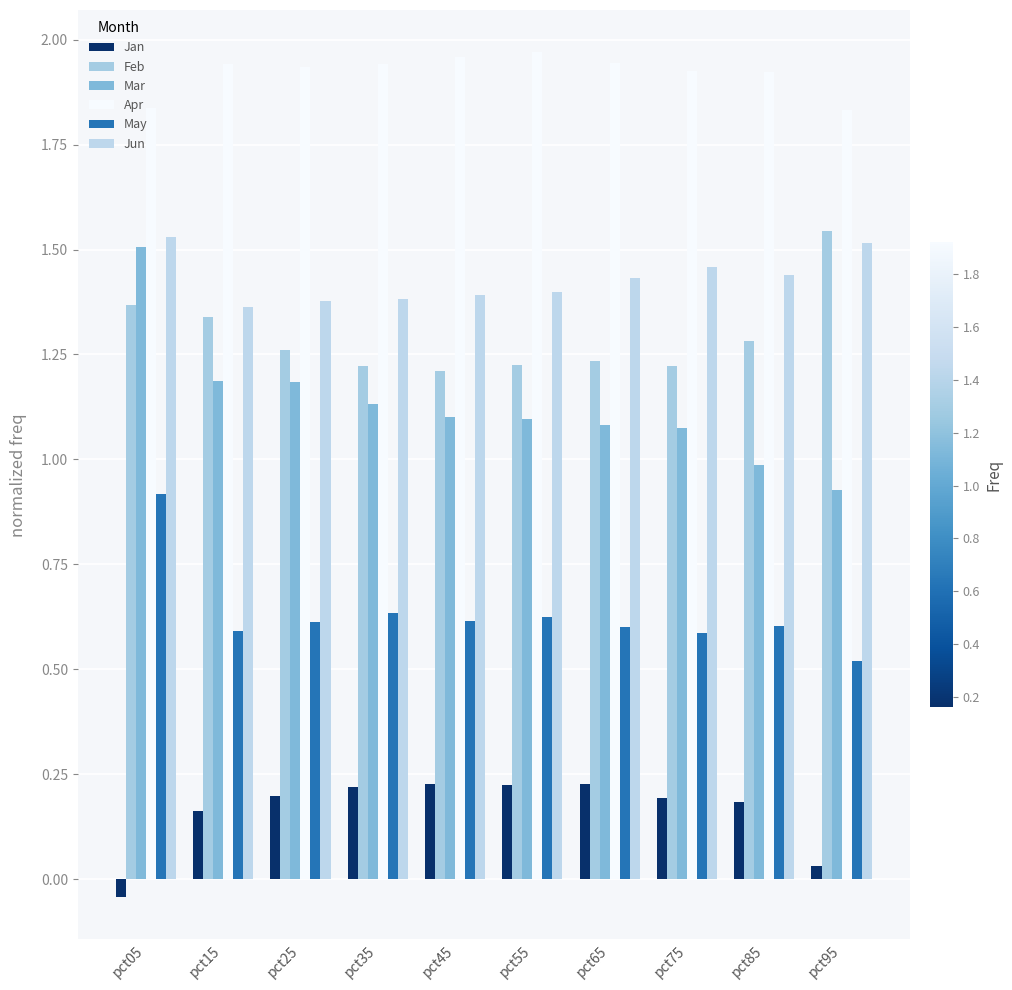

Does the chart contain stacked bars?

No